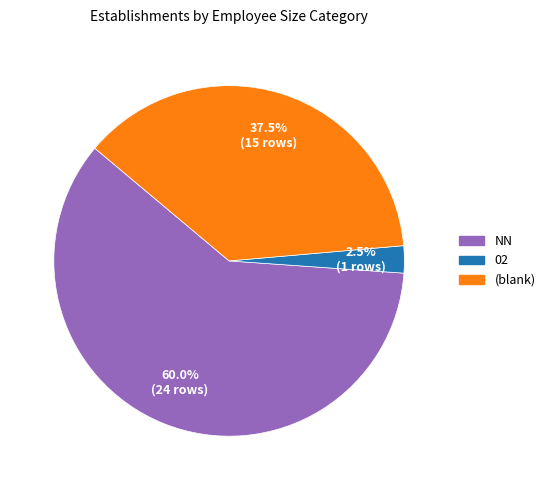

How many segments does this pie chart have?

3